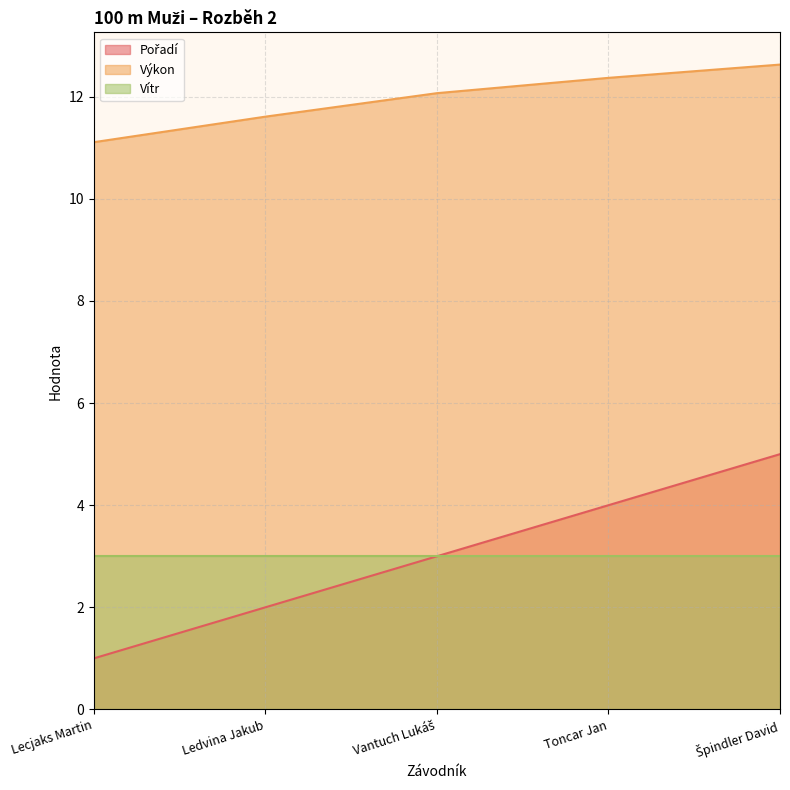

What is the approximate value of Výkon at Toncar Jan?

12.4